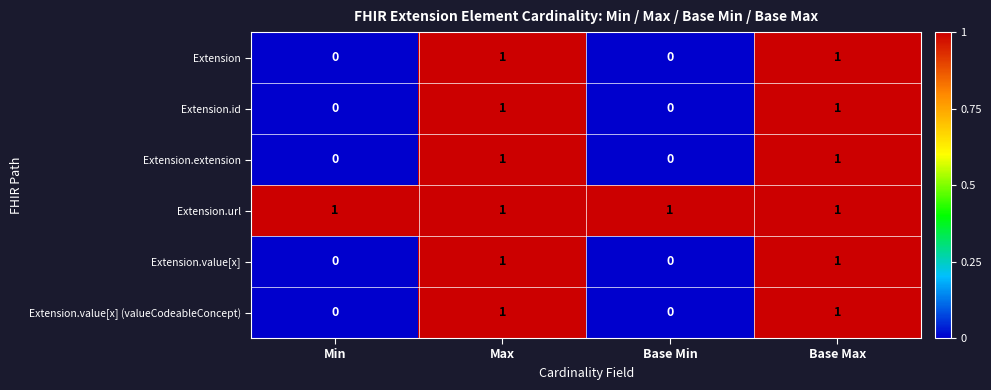

Count the Extension.value[x] values in the range 0 to 1.

4